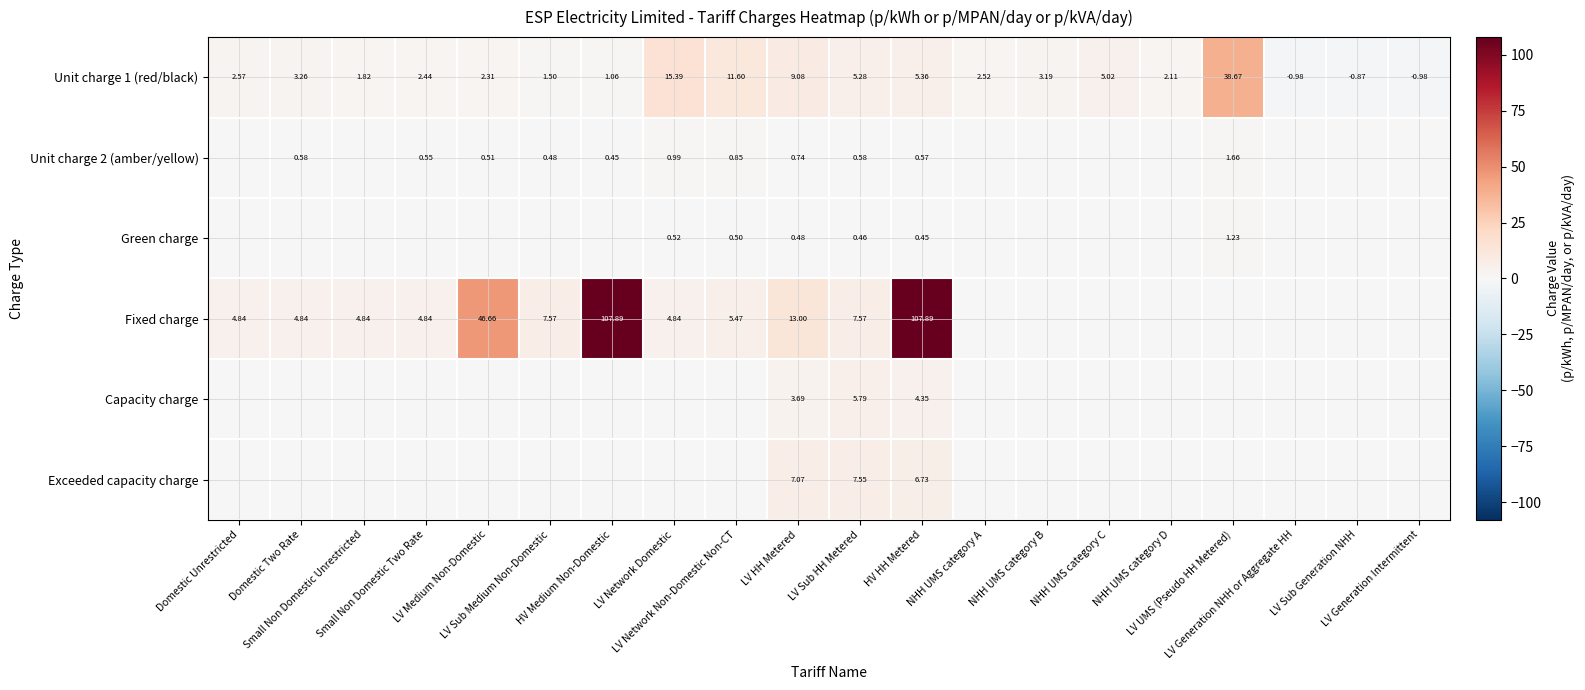

Which category has the lowest value in the Capacity charge series?

Domestic Unrestricted